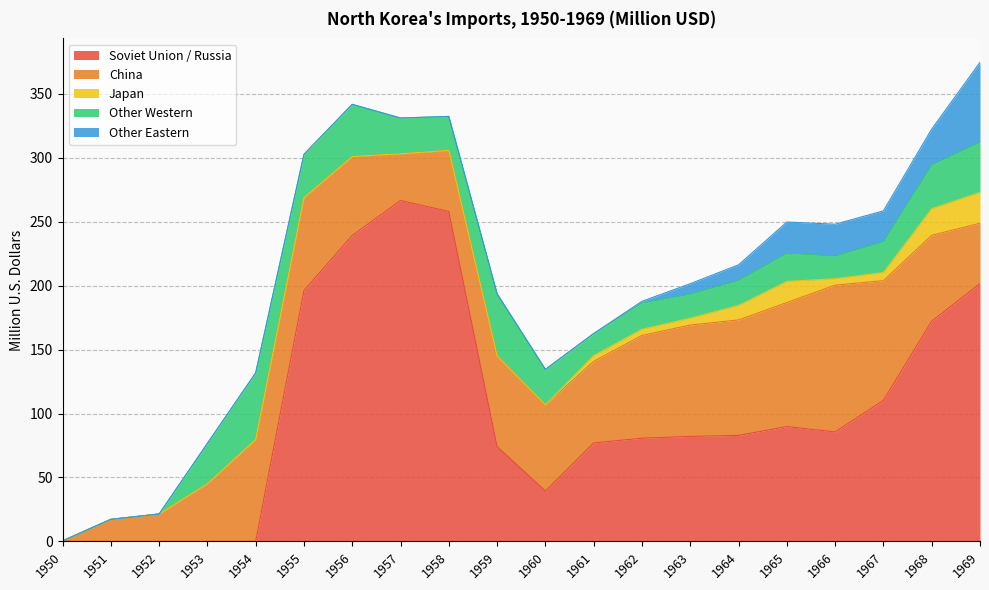

The value of Japan at 1953 is 0.0. True or false?

True